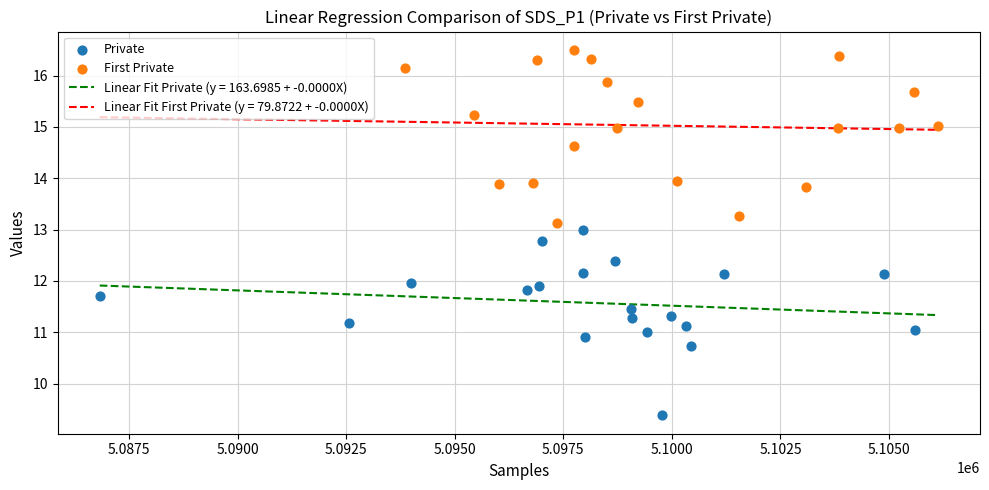

Which series has the widest spread of Y values?

Private